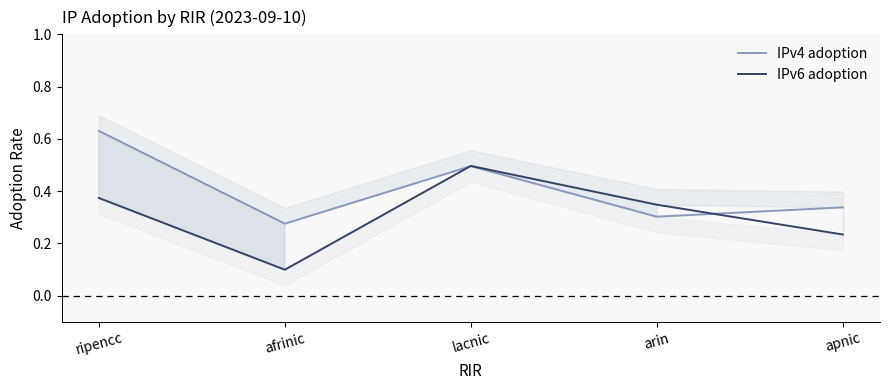

Is the value of IPv4 adoption at lacnic greater than the value of IPv6 adoption at ripencc?

Yes